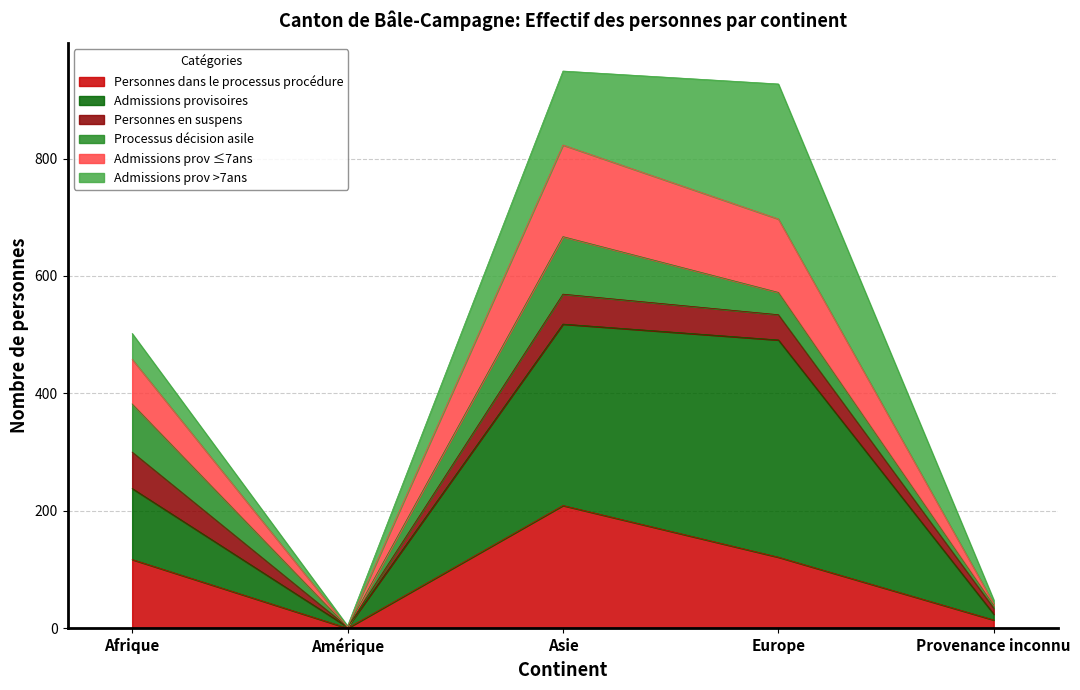

What is the total value across all series at Asie?

949